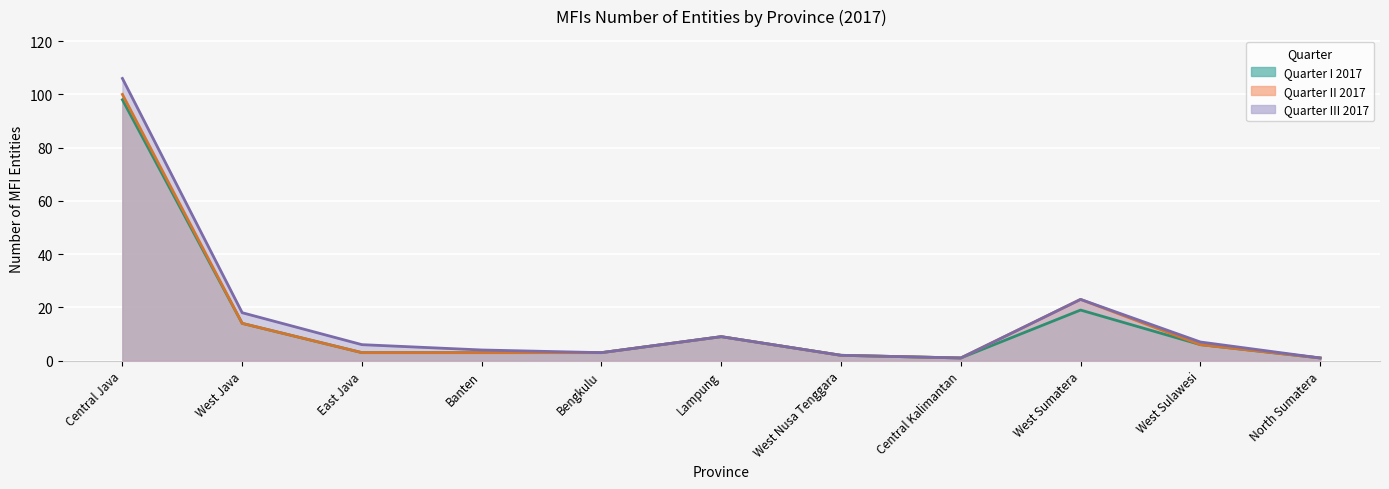

How many categories are shown in the chart?

11